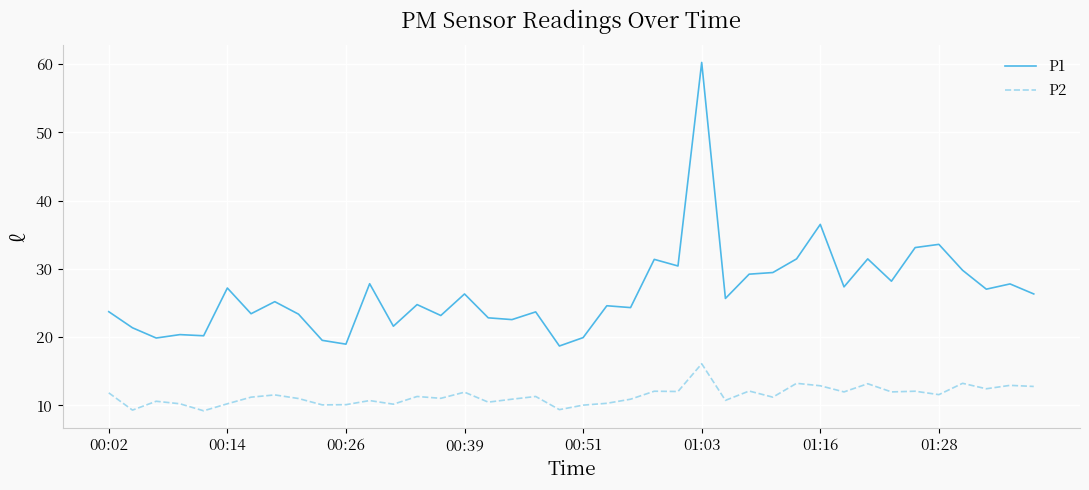

True or false: P1 and P2 cross at least once.

False